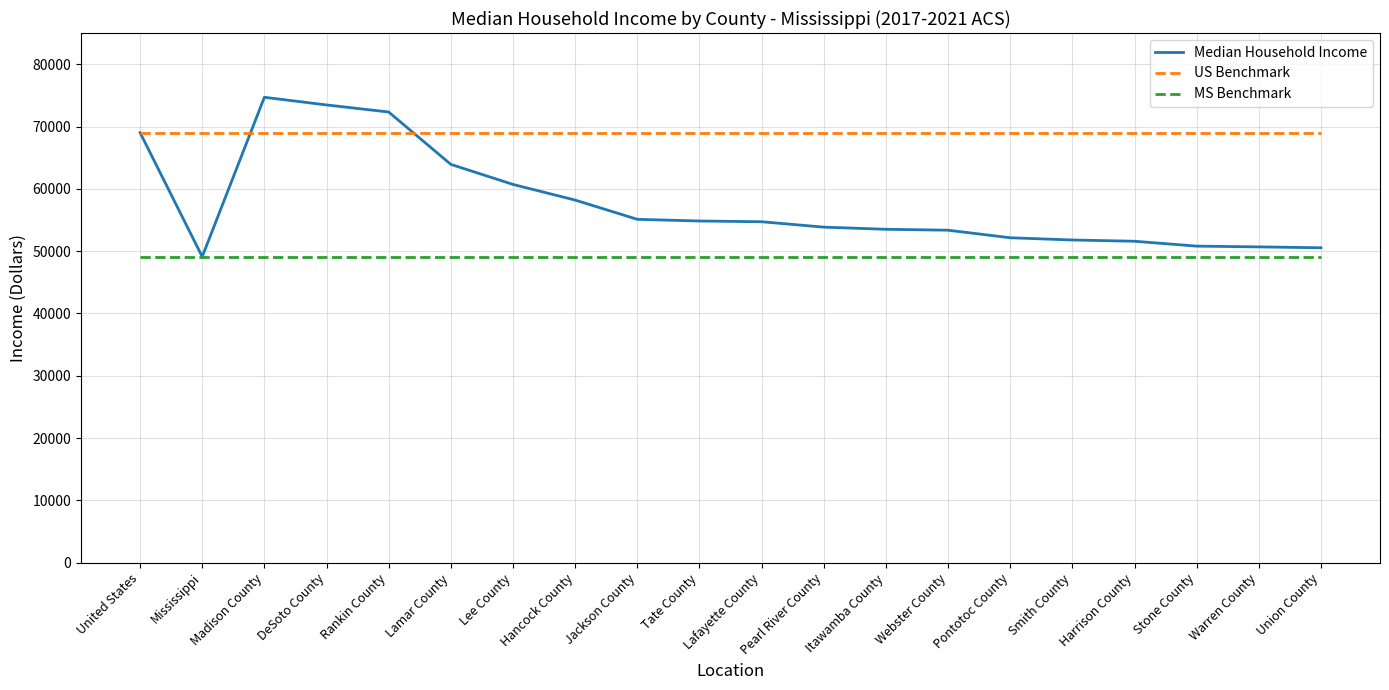

In Median Household Income, how many points are lower than both neighbors (excluding endpoints)?

1